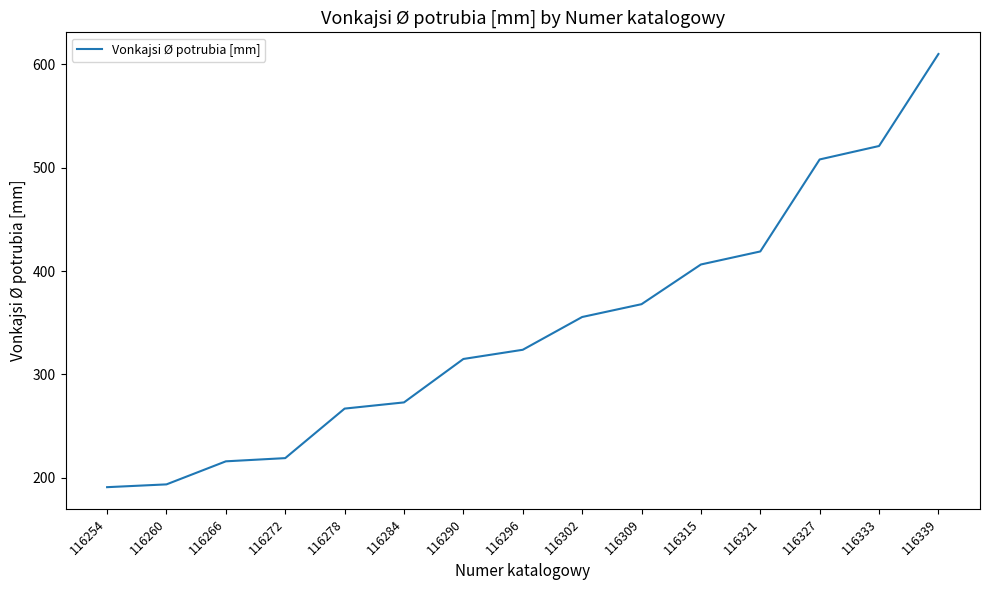

Where does the data first go above 323?

116296